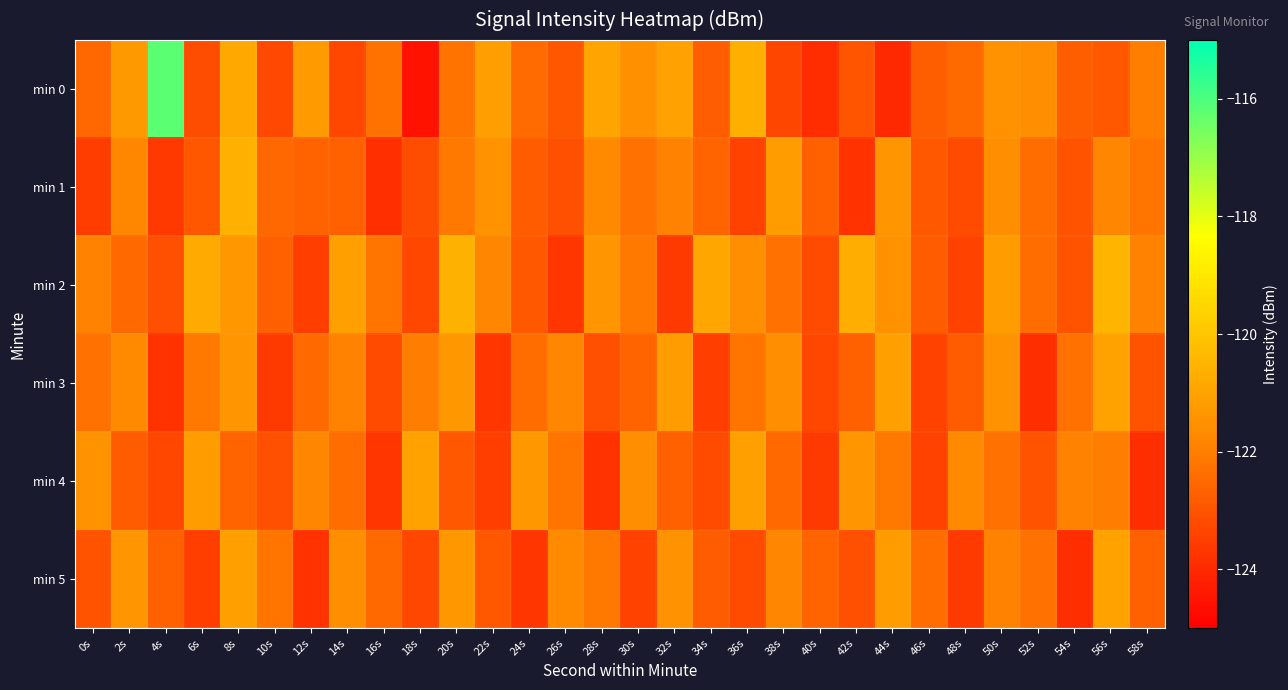

Which series has the largest total across all categories?

min 2